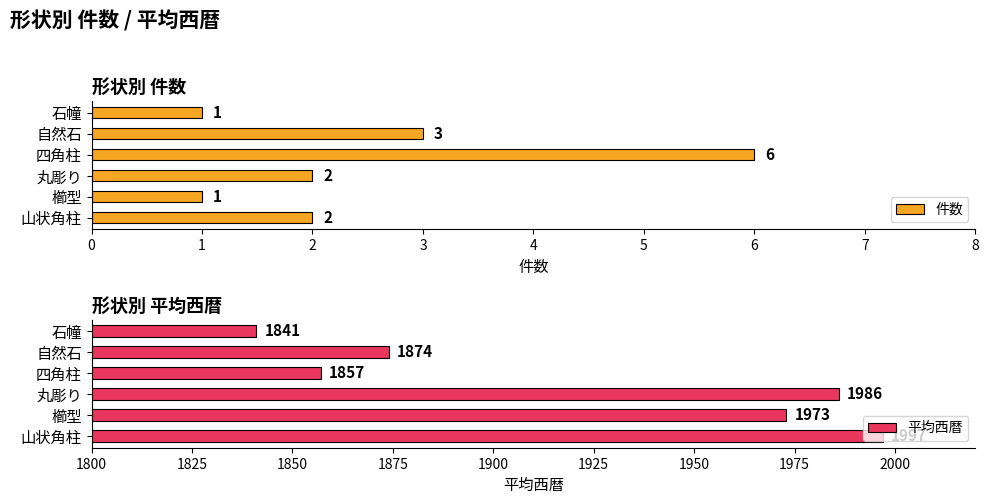

What is the difference between the second highest and minimum values in the 平均西暦 series?

145